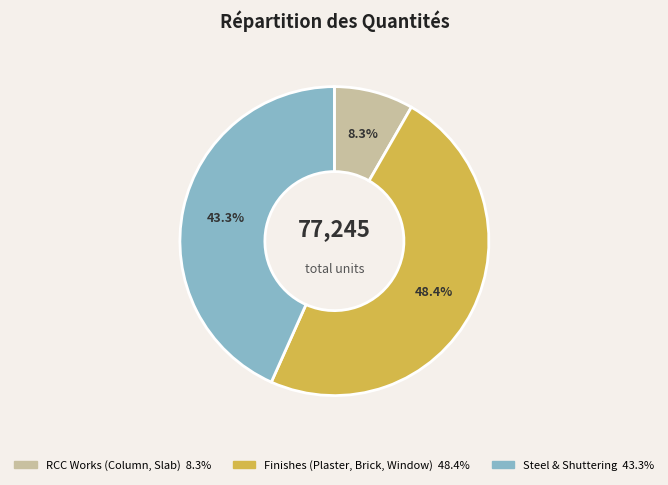

Does any single category account for the majority?

No